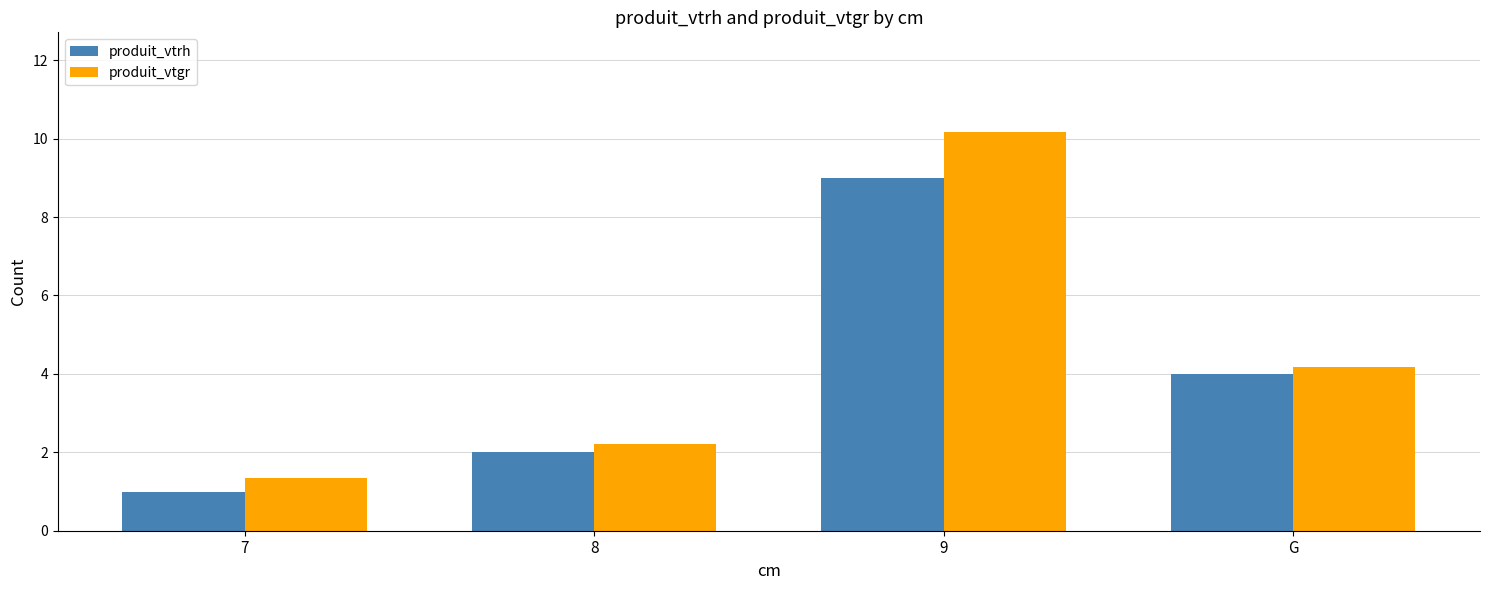

At which label does produit_vtgr first exceed 4?

9